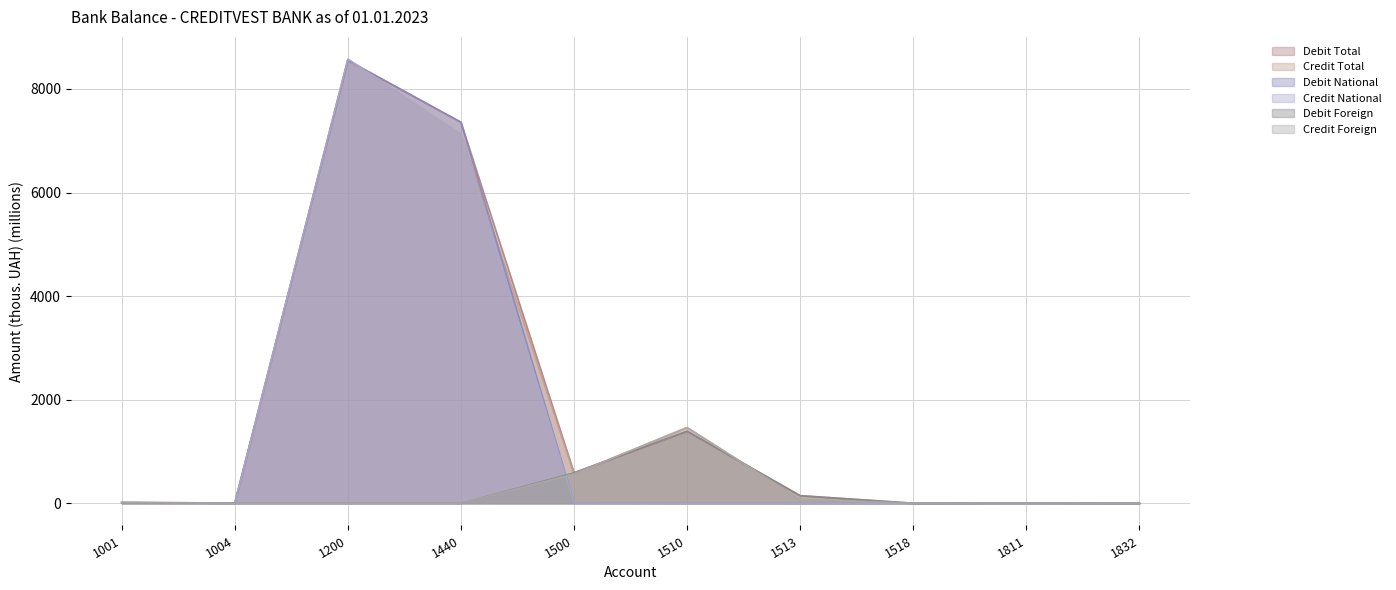

Is the value of Credit Foreign at 1811 greater than the value of Credit National at 1513?

Yes